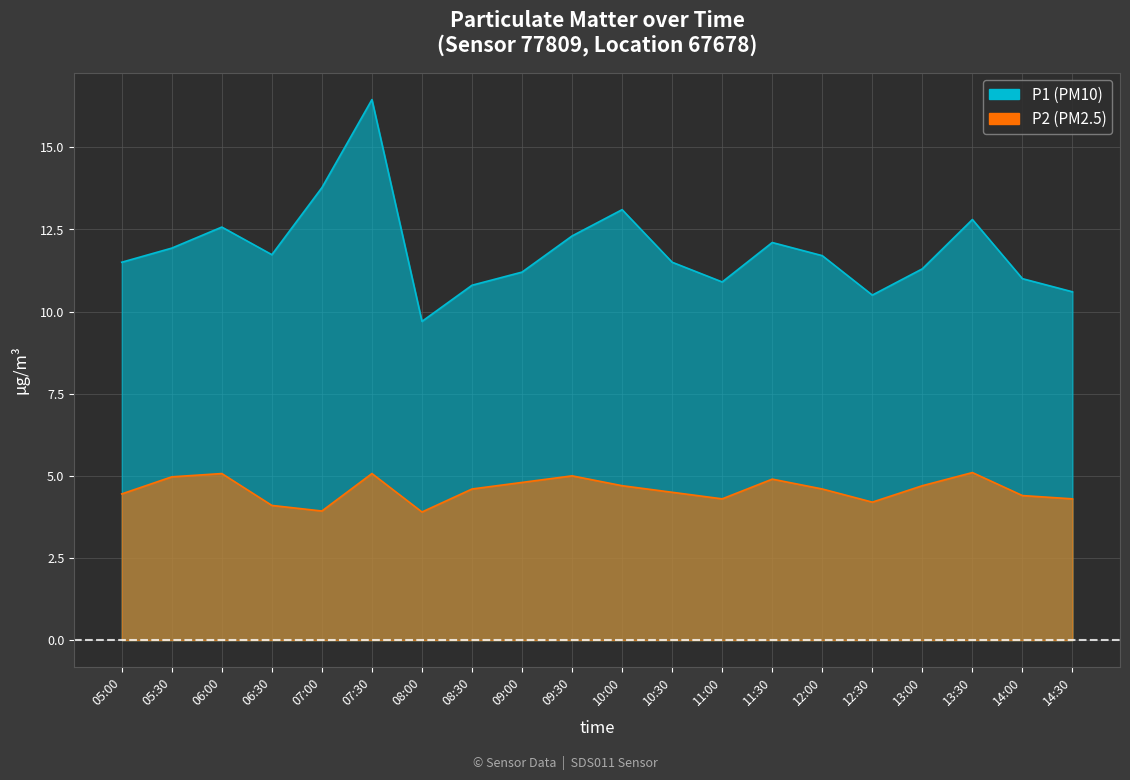

At how many categories does at least one series exceed 5?

20